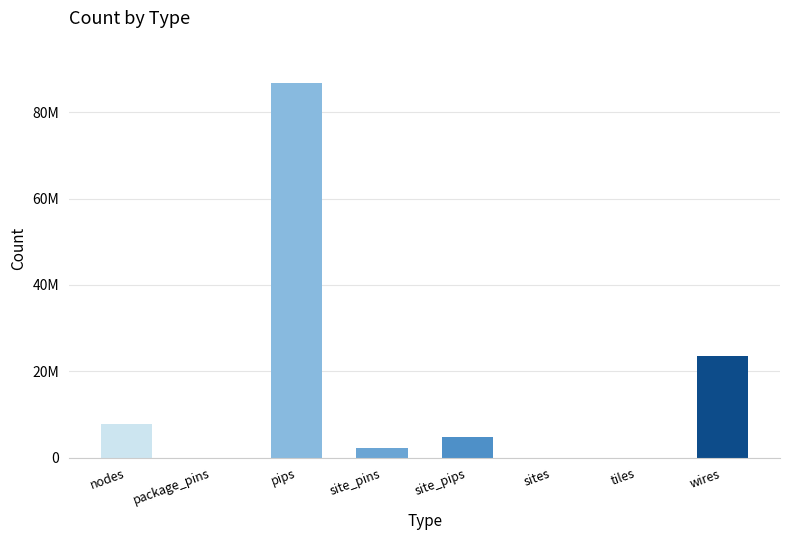

Rank the categories by value from highest to lowest.

pips, wires, nodes, site_pips, site_pins, tiles, sites, package_pins